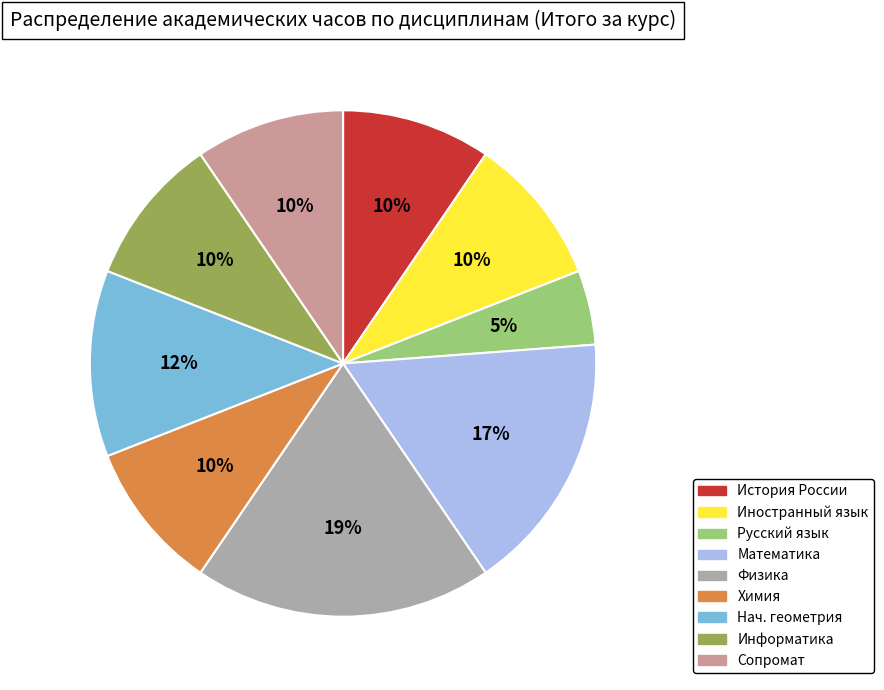

Is there a majority slice in this chart?

No